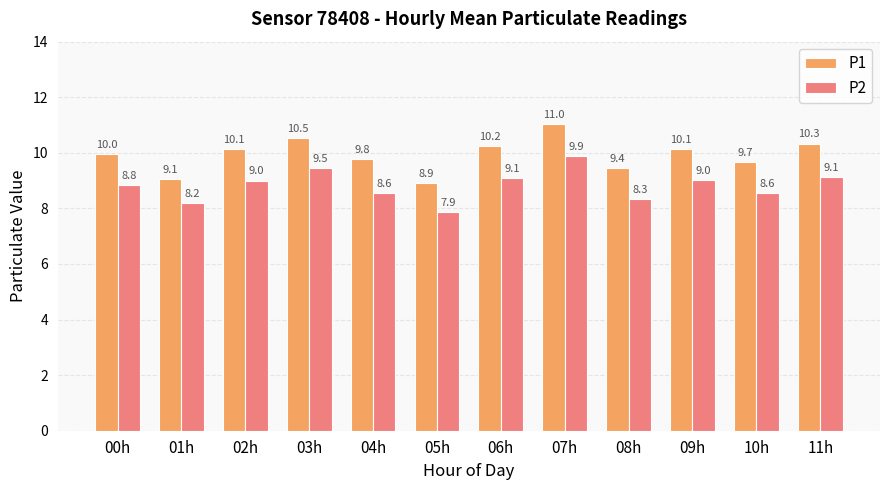

The P2 series shows 5.9 at 10h. True or false?

False